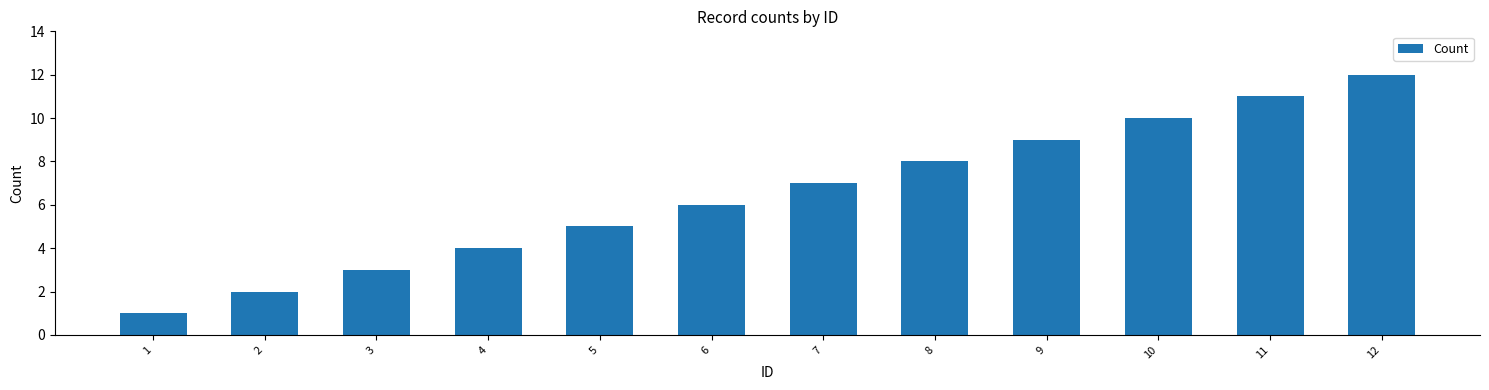

Count the number of categories in the chart.

12